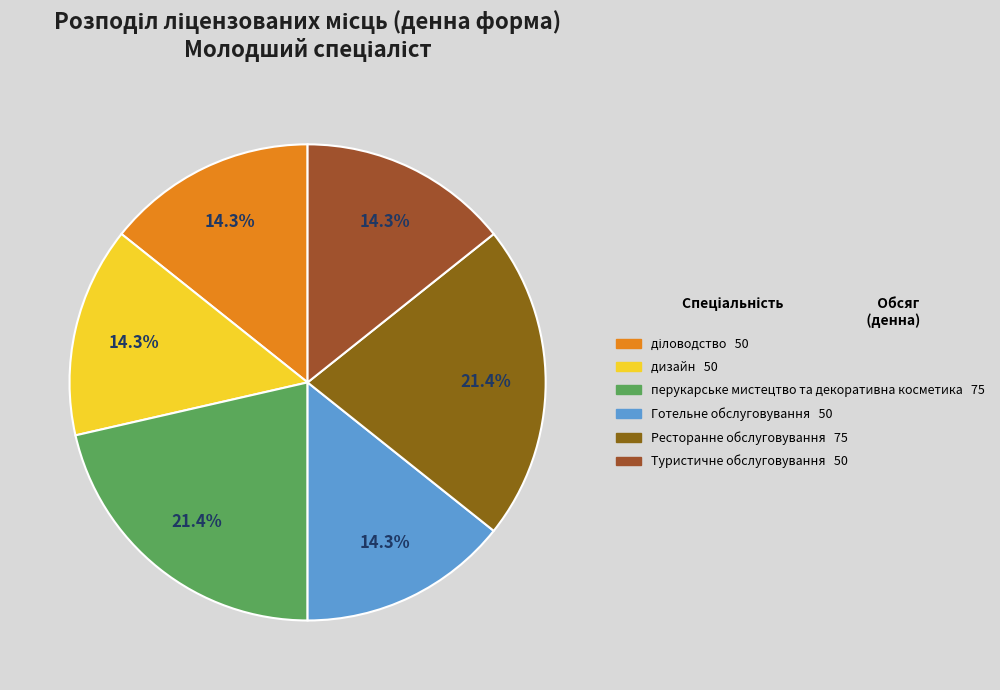

Count the number of slices in the pie.

6